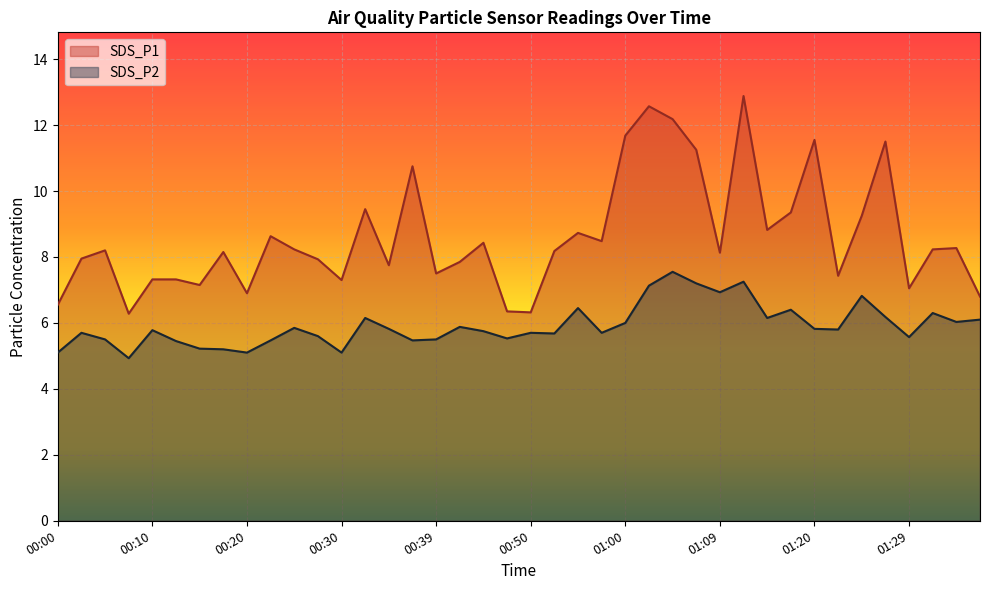

Is the value of SDS_P1 at 00:45 greater than the value of SDS_P2 at 01:24?

Yes